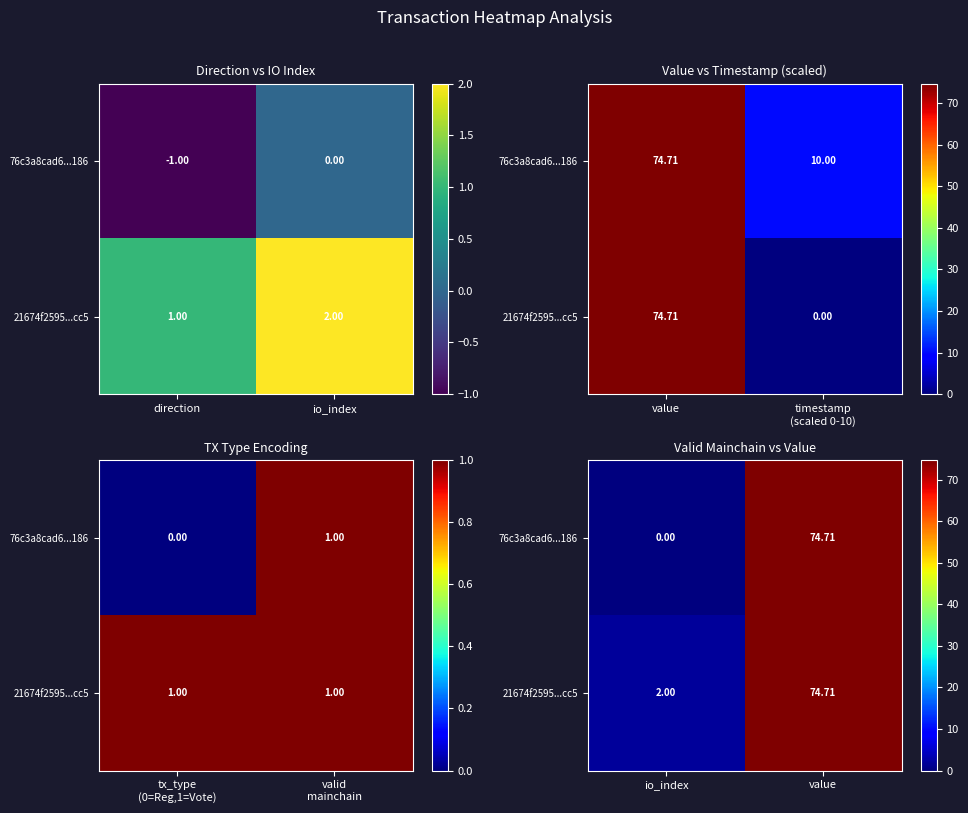

What is the sum of all 21674f2595...cc5 values?

76.7